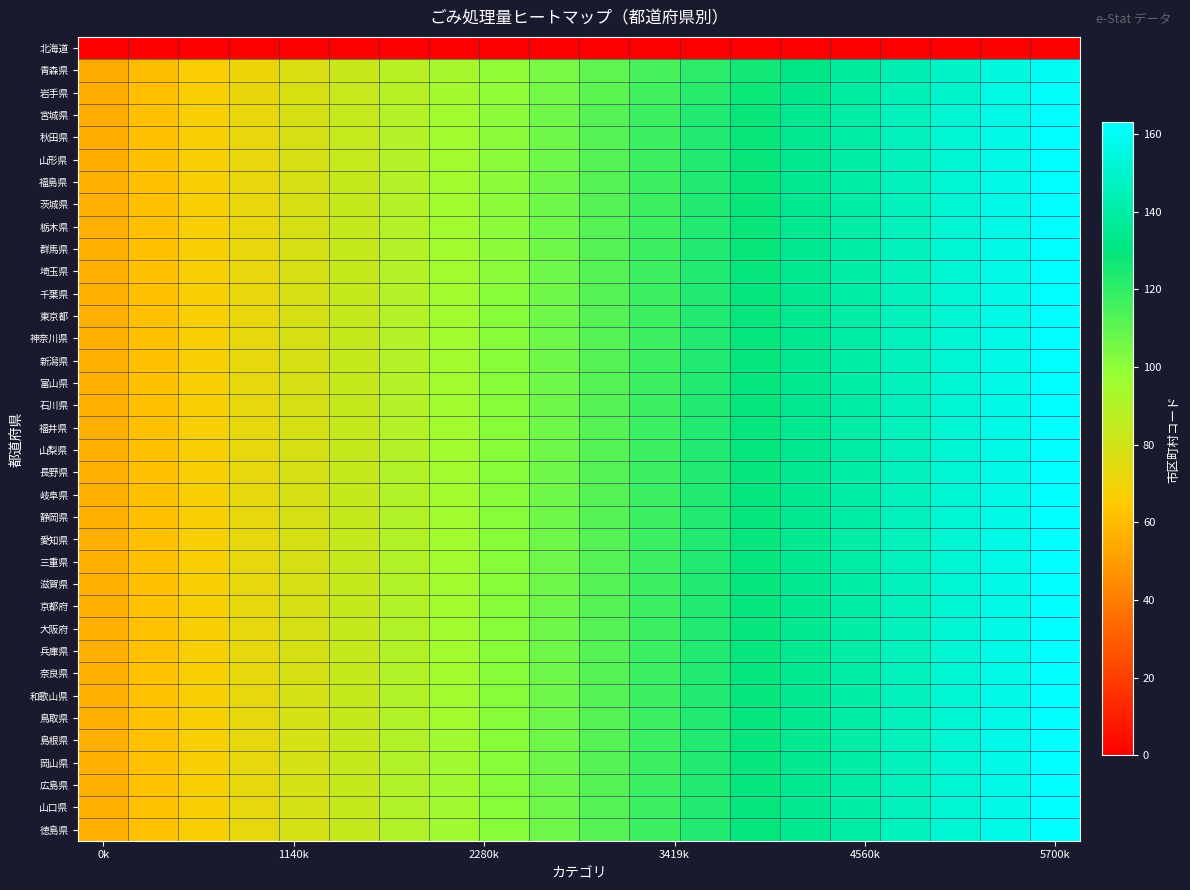

Reading right to left, what are all the values shown in this chart?

北海道: 0.0	0.0	0.0	0.0	0.0	0.0	0.0	0.0	0.0	0.0	0.0	0.0	0.0	0.0	0.0	0.0	0.0	0.0	0.0	0.0
青森県: 159.5	154.0	148.5	143.0	137.5	132.0	126.5	121.0	115.5	110.0	104.5	99.0	93.5	88.0	82.5	77.0	71.5	66.0	60.5	55.0
岩手県: 160.9	155.4	149.9	144.3	138.8	133.2	127.6	122.1	116.5	111.0	105.5	99.9	94.3	88.8	83.2	77.7	72.1	66.6	61.1	55.5
宮城県: 162.4	156.8	151.2	145.6	140.0	134.4	128.8	123.2	117.6	112.0	106.4	100.8	95.2	89.6	84.0	78.4	72.8	67.2	61.6	56.0
秋田県: 162.4	156.8	151.2	145.6	140.0	134.4	128.8	123.2	117.6	112.0	106.4	100.8	95.2	89.6	84.0	78.4	72.8	67.2	61.6	56.0
山形県: 162.4	156.8	151.2	145.6	140.0	134.4	128.8	123.2	117.6	112.0	106.4	100.8	95.2	89.6	84.0	78.4	72.8	67.2	61.6	56.0
福島県: 162.5	156.9	151.3	145.7	140.1	134.5	128.9	123.3	117.7	112.1	106.5	100.9	95.3	89.6	84.0	78.4	72.8	67.2	61.6	56.0
茨城県: 162.5	156.9	151.3	145.7	140.1	134.5	128.9	123.3	117.7	112.1	106.5	100.9	95.3	89.7	84.1	78.4	72.8	67.2	61.6	56.0
栃木県: 162.5	156.9	151.3	145.7	140.1	134.5	128.9	123.3	117.7	112.1	106.5	100.9	95.3	89.7	84.1	78.5	72.9	67.2	61.6	56.0
群馬県: 162.5	156.9	151.3	145.7	140.1	134.5	128.9	123.3	117.7	112.1	106.5	100.9	95.3	89.7	84.1	78.5	72.9	67.3	61.6	56.0
埼玉県: 162.5	156.9	151.3	145.7	140.1	134.5	128.9	123.3	117.7	112.1	106.5	100.9	95.3	89.7	84.1	78.5	72.9	67.3	61.7	56.0
千葉県: 162.6	157.0	151.3	145.7	140.1	134.5	128.9	123.3	117.7	112.1	106.5	100.9	95.3	89.7	84.1	78.5	72.9	67.3	61.7	56.1
東京都: 162.6	157.0	151.4	145.8	140.2	134.5	128.9	123.3	117.7	112.1	106.5	100.9	95.3	89.7	84.1	78.5	72.9	67.3	61.7	56.1
神奈川県: 162.6	157.0	151.4	145.8	140.2	134.6	129.0	123.4	117.7	112.1	106.5	100.9	95.3	89.7	84.1	78.5	72.9	67.3	61.7	56.1
新潟県: 162.6	157.0	151.4	145.8	140.2	134.6	129.0	123.4	117.8	112.2	106.5	100.9	95.3	89.7	84.1	78.5	72.9	67.3	61.7	56.1
富山県: 162.6	157.0	151.4	145.8	140.2	134.6	129.0	123.4	117.8	112.2	106.6	100.9	95.3	89.7	84.1	78.5	72.9	67.3	61.7	56.1
石川県: 162.6	157.0	151.4	145.8	140.2	134.6	129.0	123.4	117.8	112.2	106.6	101.0	95.3	89.7	84.1	78.5	72.9	67.3	61.7	56.1
福井県: 162.7	157.1	151.4	145.8	140.2	134.6	129.0	123.4	117.8	112.2	106.6	101.0	95.4	89.7	84.1	78.5	72.9	67.3	61.7	56.1
山梨県: 162.7	157.1	151.5	145.8	140.2	134.6	129.0	123.4	117.8	112.2	106.6	101.0	95.4	89.8	84.1	78.5	72.9	67.3	61.7	56.1
長野県: 162.7	157.1	151.5	145.9	140.3	134.7	129.0	123.4	117.8	112.2	106.6	101.0	95.4	89.8	84.2	78.5	72.9	67.3	61.7	56.1
岐阜県: 162.7	157.1	151.5	145.9	140.3	134.7	129.1	123.4	117.8	112.2	106.6	101.0	95.4	89.8	84.2	78.6	72.9	67.3	61.7	56.1
静岡県: 162.7	157.1	151.5	145.9	140.3	134.7	129.1	123.5	117.8	112.2	106.6	101.0	95.4	89.8	84.2	78.6	72.9	67.3	61.7	56.1
愛知県: 162.7	157.1	151.5	145.9	140.3	134.7	129.1	123.5	117.9	112.2	106.6	101.0	95.4	89.8	84.2	78.6	73.0	67.3	61.7	56.1
三重県: 162.8	157.1	151.5	145.9	140.3	134.7	129.1	123.5	117.9	112.2	106.6	101.0	95.4	89.8	84.2	78.6	73.0	67.3	61.7	56.1
滋賀県: 162.8	157.2	151.6	146.0	140.3	134.7	129.1	123.5	117.9	112.3	106.7	101.0	95.4	89.8	84.2	78.6	73.0	67.4	61.7	56.1
京都府: 162.8	157.2	151.6	146.0	140.3	134.7	129.1	123.5	117.9	112.3	106.7	101.1	95.4	89.8	84.2	78.6	73.0	67.4	61.8	56.1
大阪府: 162.8	157.2	151.6	146.0	140.4	134.7	129.1	123.5	117.9	112.3	106.7	101.1	95.4	89.8	84.2	78.6	73.0	67.4	61.8	56.1
兵庫県: 162.8	157.2	151.6	146.0	140.4	134.8	129.1	123.5	117.9	112.3	106.7	101.1	95.5	89.8	84.2	78.6	73.0	67.4	61.8	56.1
奈良県: 162.8	157.2	151.6	146.0	140.4	134.8	129.2	123.5	117.9	112.3	106.7	101.1	95.5	89.8	84.2	78.6	73.0	67.4	61.8	56.2
和歌山県: 162.9	157.2	151.6	146.0	140.4	134.8	129.2	123.6	117.9	112.3	106.7	101.1	95.5	89.9	84.2	78.6	73.0	67.4	61.8	56.2
鳥取県: 162.9	157.3	151.6	146.0	140.4	134.8	129.2	123.6	117.9	112.3	106.7	101.1	95.5	89.9	84.2	78.6	73.0	67.4	61.8	56.2
島根県: 162.9	157.3	151.7	146.0	140.4	134.8	129.2	123.6	118.0	112.3	106.7	101.1	95.5	89.9	84.3	78.6	73.0	67.4	61.8	56.2
岡山県: 162.9	157.3	151.7	146.1	140.4	134.8	129.2	123.6	118.0	112.3	106.7	101.1	95.5	89.9	84.3	78.6	73.0	67.4	61.8	56.2
広島県: 162.9	157.3	151.7	146.1	140.5	134.8	129.2	123.6	118.0	112.4	106.8	101.1	95.5	89.9	84.3	78.7	73.0	67.4	61.8	56.2
山口県: 163.0	157.3	151.7	146.1	140.5	134.9	129.2	123.6	118.0	112.4	106.8	101.1	95.5	89.9	84.3	78.7	73.0	67.4	61.8	56.2
徳島県: 163.0	157.3	151.7	146.1	140.5	134.9	129.2	123.6	118.0	112.4	106.8	101.2	95.5	89.9	84.3	78.7	73.1	67.4	61.8	56.2